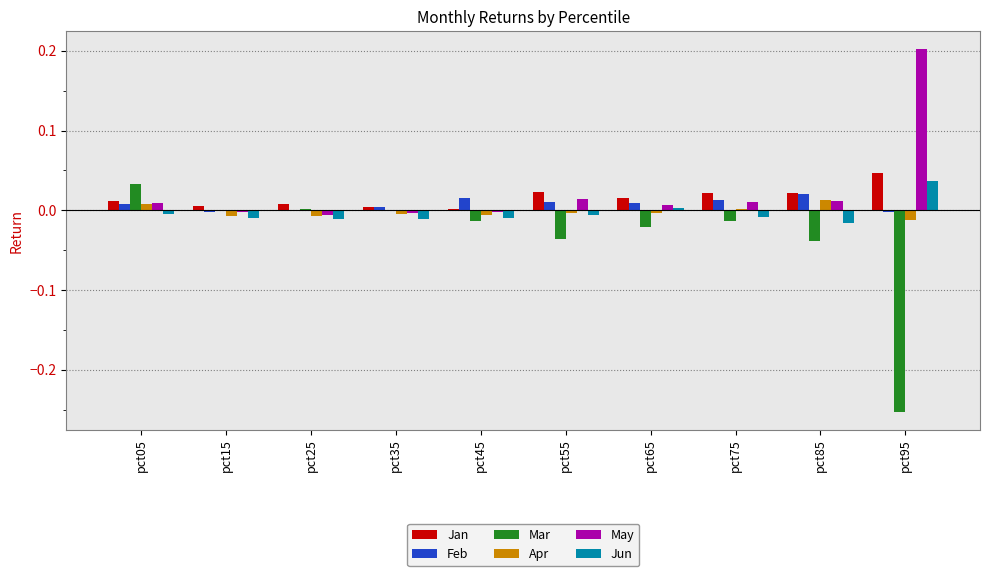

What is the spread (max minus min) of values at pct55?

0.1